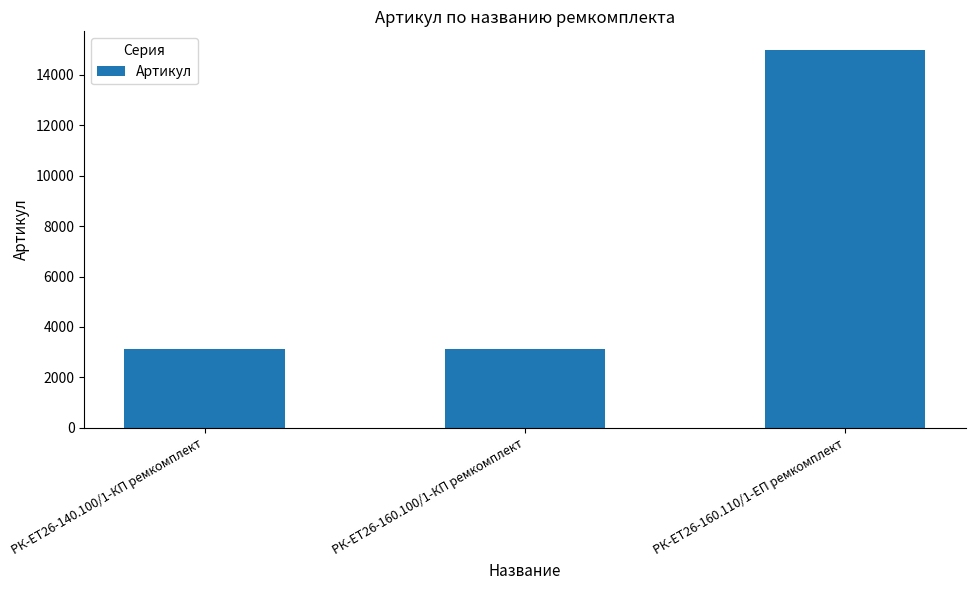

Is it true that the value at РК-ЕТ26-160.110/1-ЕП ремкомплект is 14972?

True